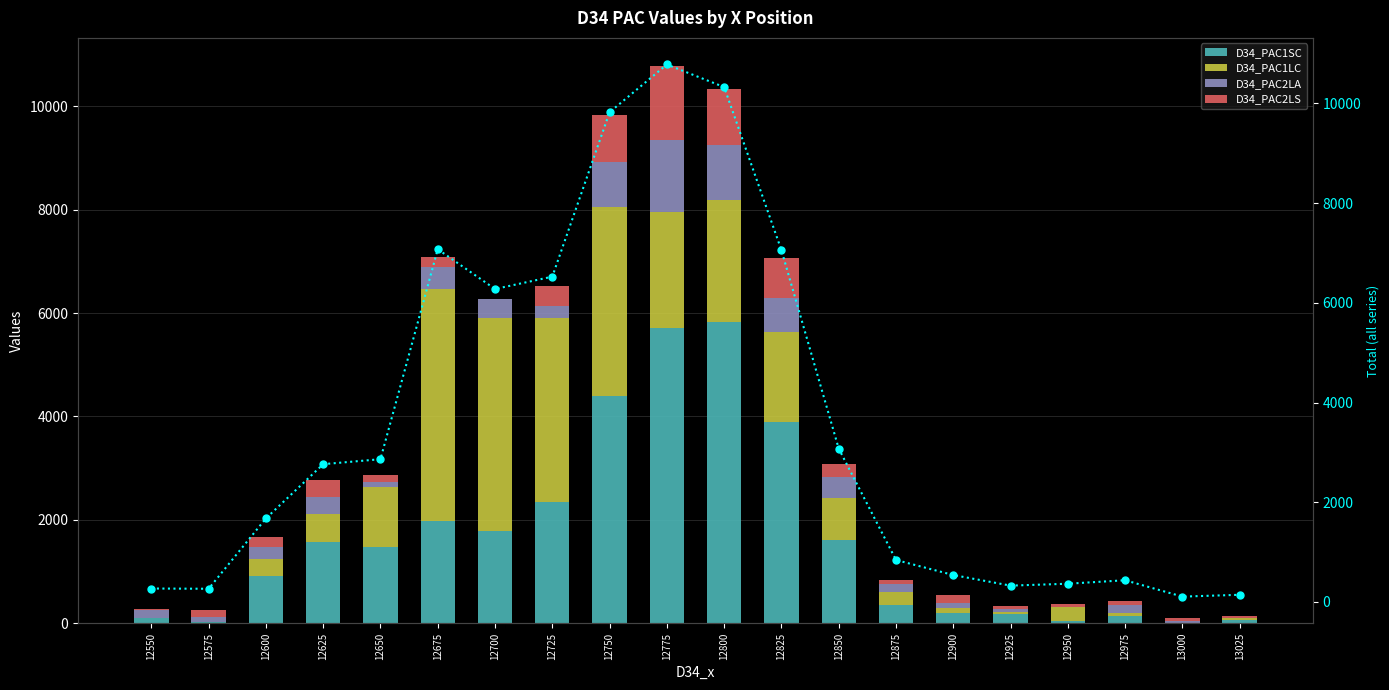

What is the approximate value of D34_PAC2LA at 12575?

87.8